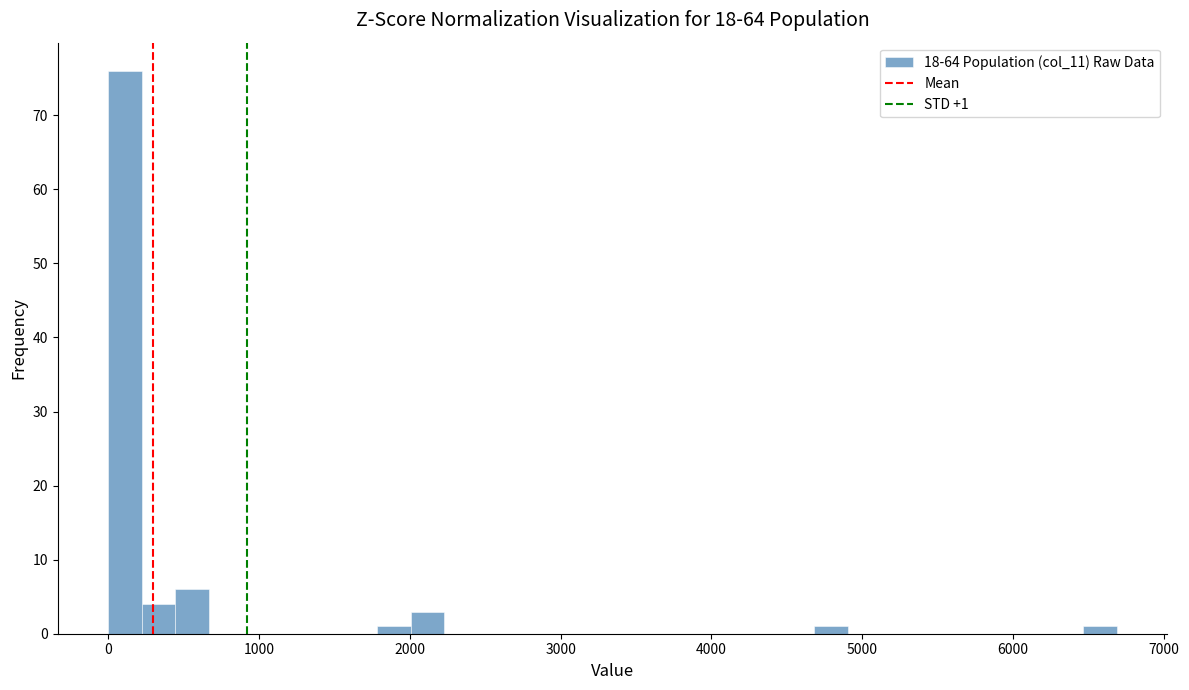

Around what value on the x-axis is the tallest bar? Give the approximate position of its centre, as read against the axis.

100